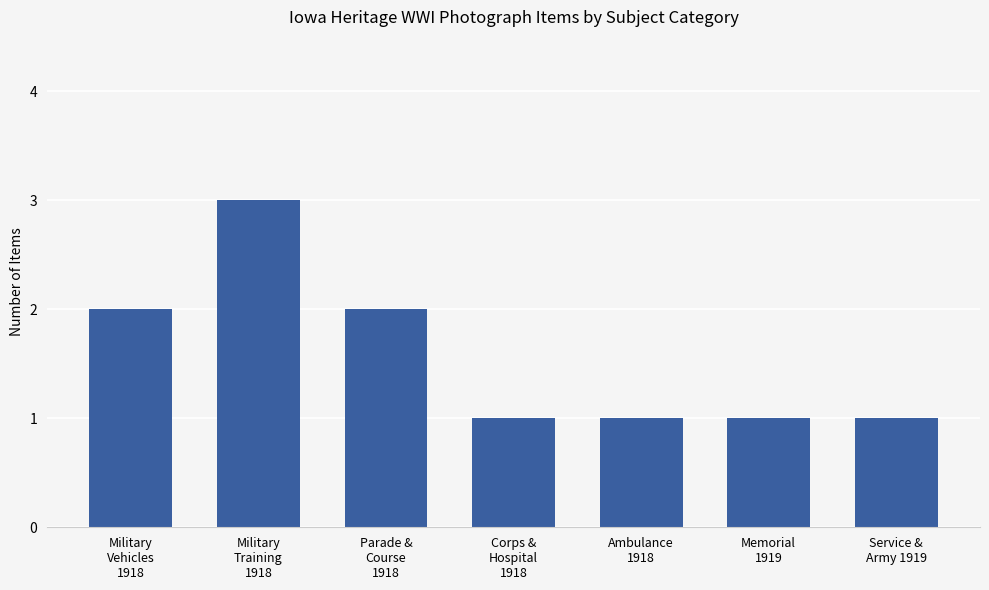

What is the difference between the values at Military
Vehicles
1918 and Service &
Army 1919?

1